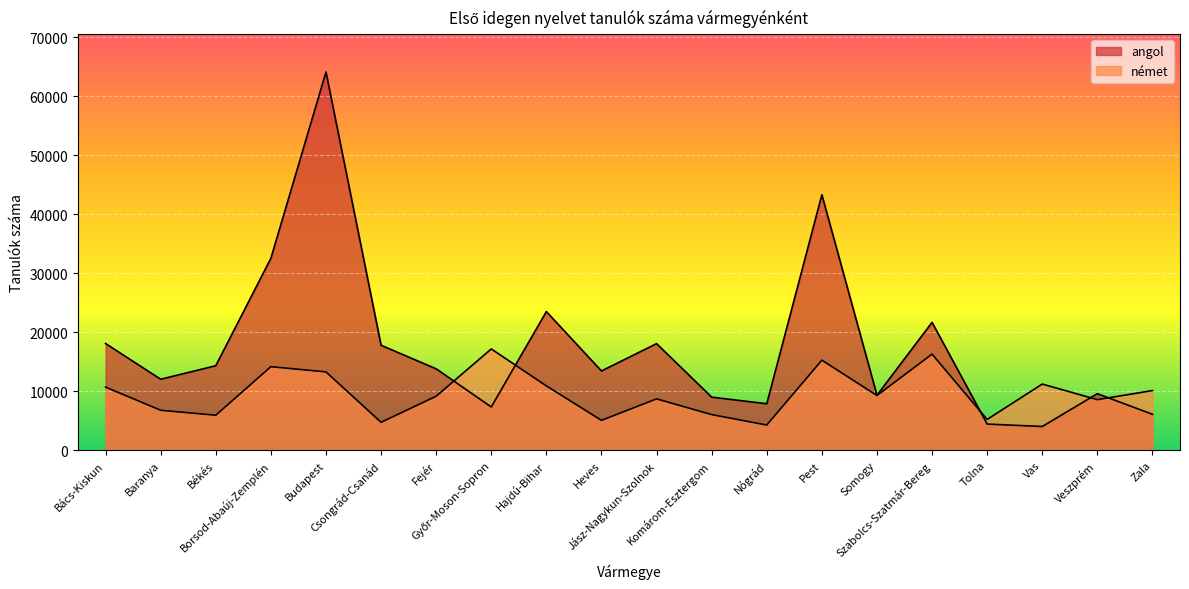

How many lines are shown in the chart?

2